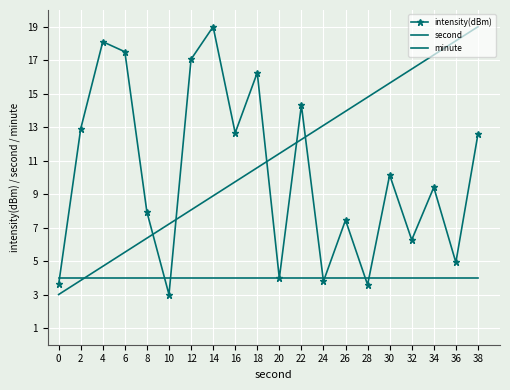

Rank the categories by minute value from highest to lowest.

0, 2, 4, 6, 8, 10, 12, 14, 16, 18, 20, 22, 24, 26, 28, 30, 32, 34, 36, 38